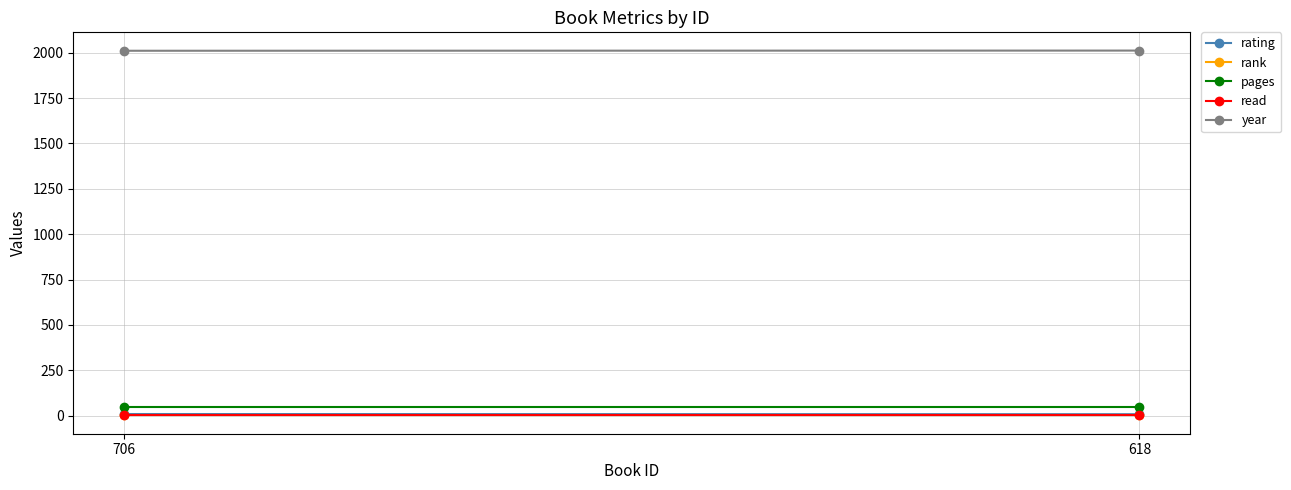

Rank the series by their maximum value, from lowest to highest.

rank, read, rating, pages, year